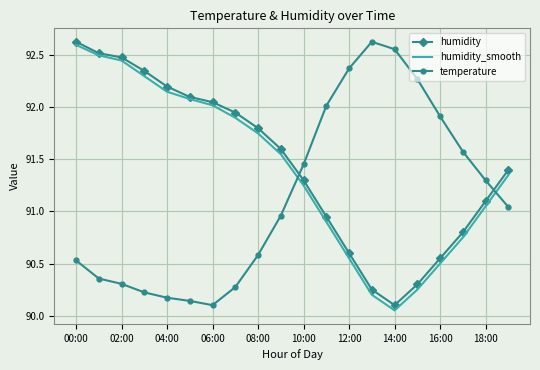

How many intersections are there between humidity and temperature?

2